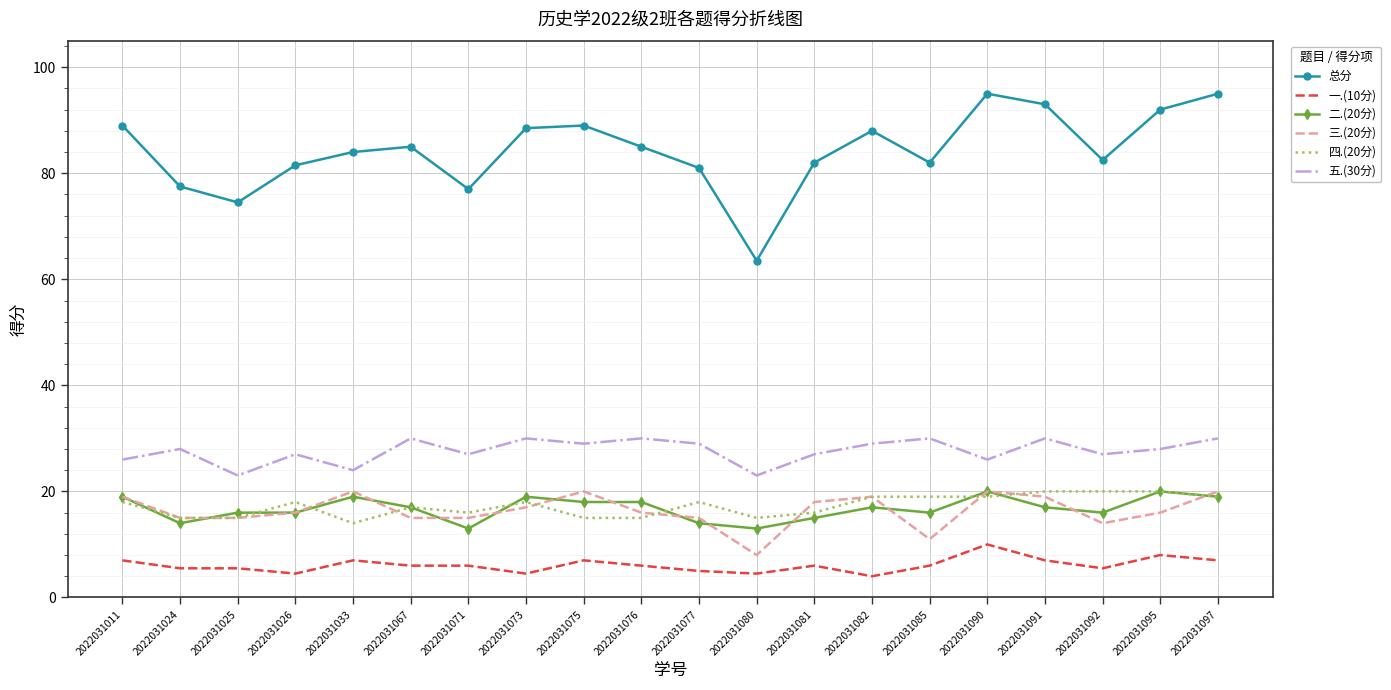

Reading left to right, transcribe all the data shown in this chart.

总分: 89.0	77.5	74.5	81.5	84.0	85.0	77.0	88.5	89.0	85.0	81.0	63.5	82.0	88.0	82.0	95.0	93.0	82.5	92.0	95.0
一.(10分): 7.0	5.5	5.5	4.5	7.0	6.0	6.0	4.5	7.0	6.0	5.0	4.5	6.0	4.0	6.0	10.0	7.0	5.5	8.0	7.0
二.(20分): 19.0	14.0	16.0	16.0	19.0	17.0	13.0	19.0	18.0	18.0	14.0	13.0	15.0	17.0	16.0	20.0	17.0	16.0	20.0	19.0
三.(20分): 19.0	15.0	15.0	16.0	20.0	15.0	15.0	17.0	20.0	16.0	15.0	8.0	18.0	19.0	11.0	20.0	19.0	14.0	16.0	20.0
四.(20分): 18.0	15.0	15.0	18.0	14.0	17.0	16.0	18.0	15.0	15.0	18.0	15.0	16.0	19.0	19.0	19.0	20.0	20.0	20.0	19.0
五.(30分): 26.0	28.0	23.0	27.0	24.0	30.0	27.0	30.0	29.0	30.0	29.0	23.0	27.0	29.0	30.0	26.0	30.0	27.0	28.0	30.0